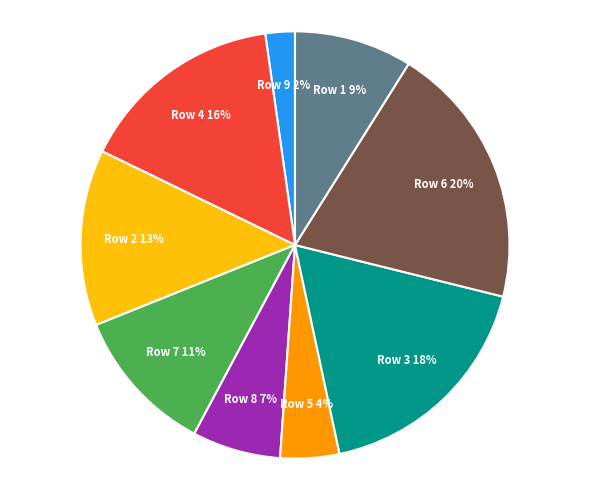

The Row 6 slice represents 33% of the pie. True or false?

False